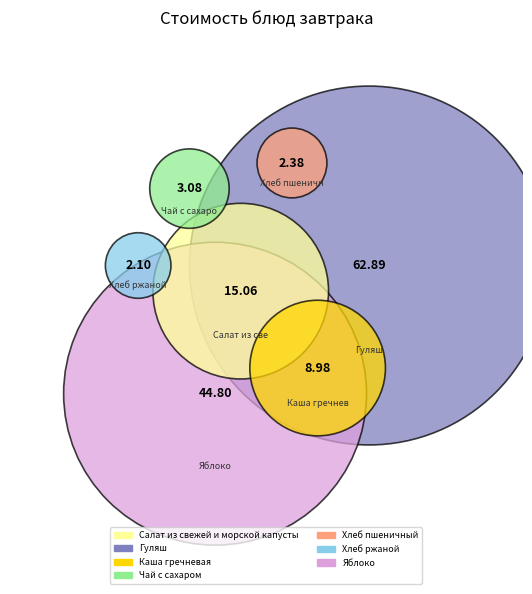

True or false: Чай с сахаром accounts for 9% of the total.

False